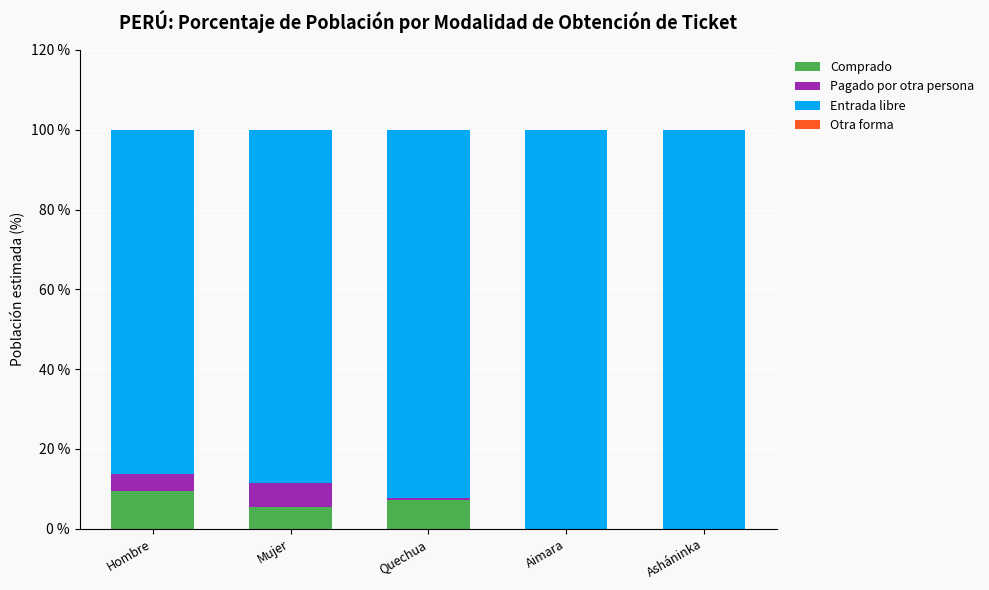

What is the maximum value for Comprado?

9.4